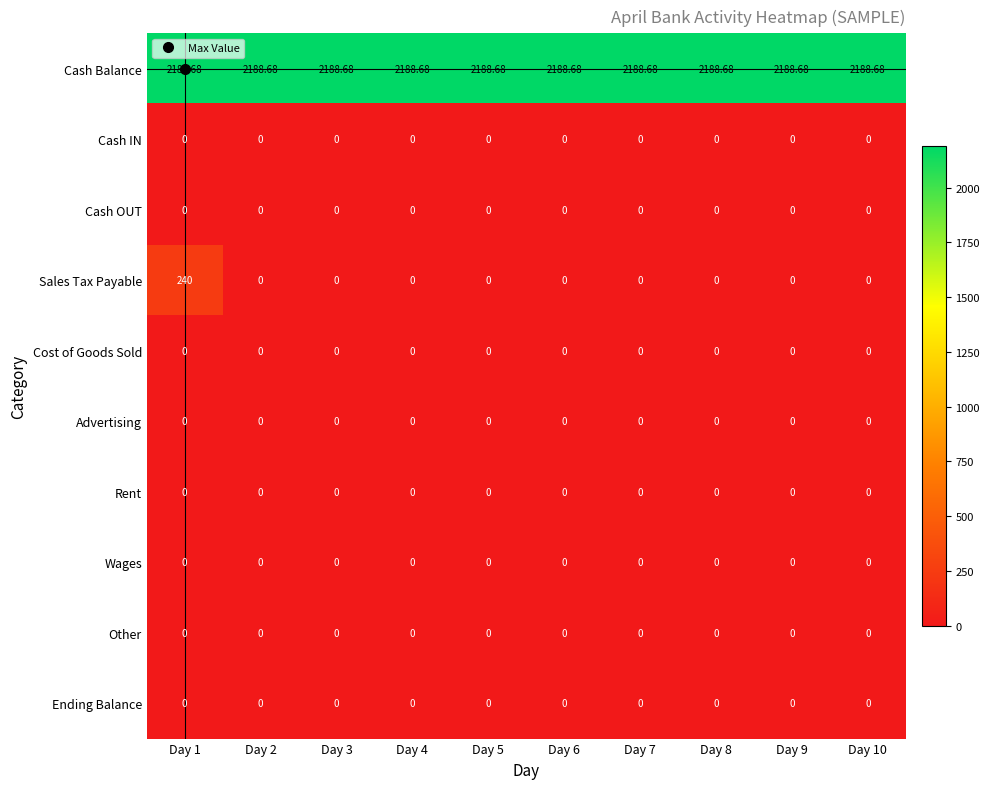

Which series has the largest total across all categories?

Cash Balance